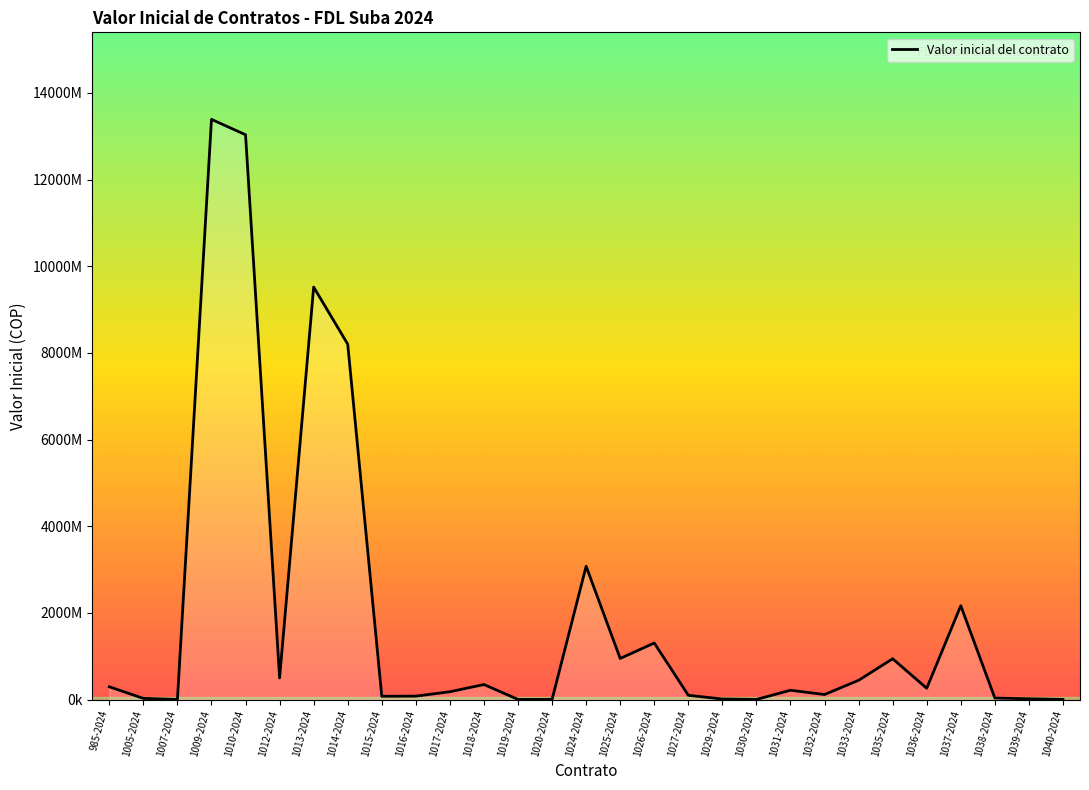

Is this an area chart (filled region under the line)?

Yes